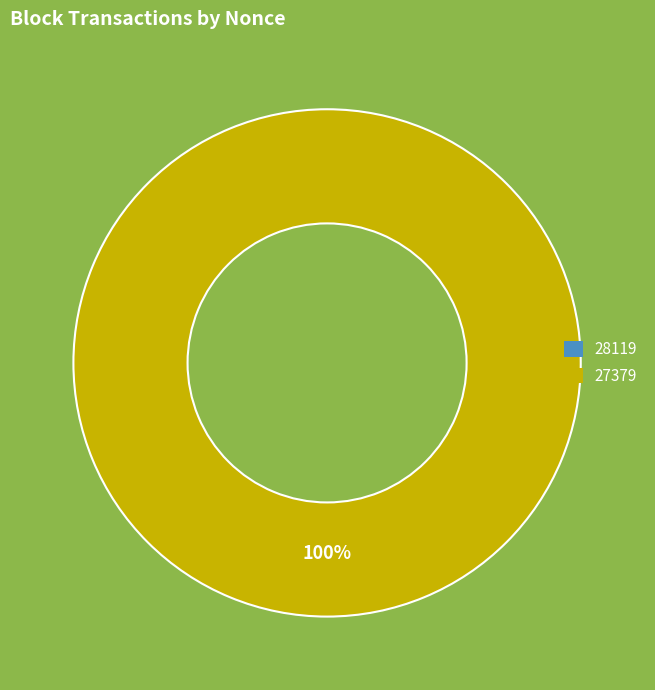

What is the majority slice?

27379